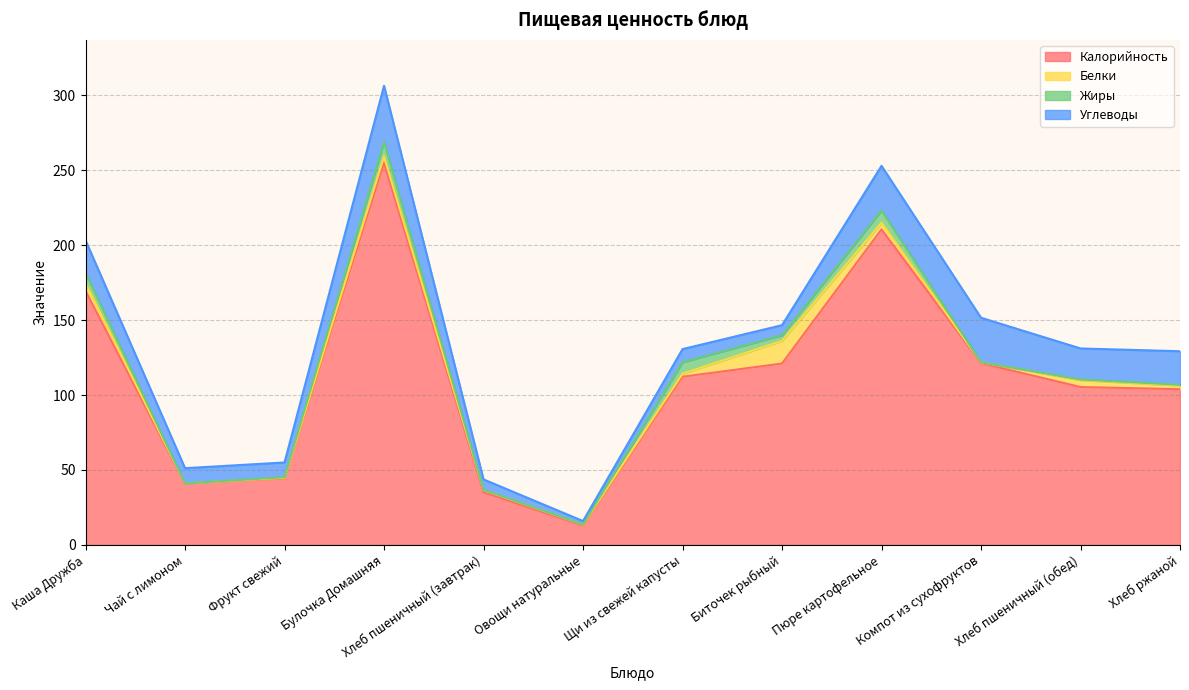

Reading left to right, what are all the values shown in this chart?

Калорийность: Каша Дружба=169.5	Чай с лимоном=41.0	Фрукт свежий=44.4	Булочка Домашняя=255.0	Хлеб пшеничный (завтрак)=35.1	Овощи натуральные=12.8	Щи из свежей капусты=112.2	Биточек рыбный=121.0	Пюре картофельное=210.6	Компот из сухофруктов=121.3	Хлеб пшеничный (обед)=105.4	Хлеб ржаной=103.9
Белки: Каша Дружба=5.2	Чай с лимоном=0.1	Фрукт свежий=0.4	Булочка Домашняя=4.3	Хлеб пшеничный (завтрак)=1.5	Овощи натуральные=0.7	Щи из свежей капусты=2.0	Биточек рыбный=15.1	Пюре картофельное=4.5	Компот из сухофруктов=0.6	Хлеб пшеничный (обед)=4.6	Хлеб ржаной=2.5
Жиры: Каша Дружба=6.9	Чай с лимоном=0.0	Фрукт свежий=0.4	Булочка Домашняя=9.7	Хлеб пшеничный (завтрак)=0.2	Овощи натуральные=0.1	Щи из свежей капусты=7.7	Биточек рыбный=3.7	Пюре картофельное=8.2	Компот из сухофруктов=0.0	Хлеб пшеничный (обед)=0.5	Хлеб ржаной=0.5
Углеводы: Каша Дружба=21.6	Чай с лимоном=10.2	Фрукт свежий=9.8	Булочка Домашняя=37.4	Хлеб пшеничный (завтрак)=6.9	Овощи натуральные=2.3	Щи из свежей капусты=8.7	Биточек рыбный=6.7	Пюре картофельное=29.8	Компот из сухофруктов=29.7	Хлеб пшеничный (обед)=20.7	Хлеб ржаной=22.4